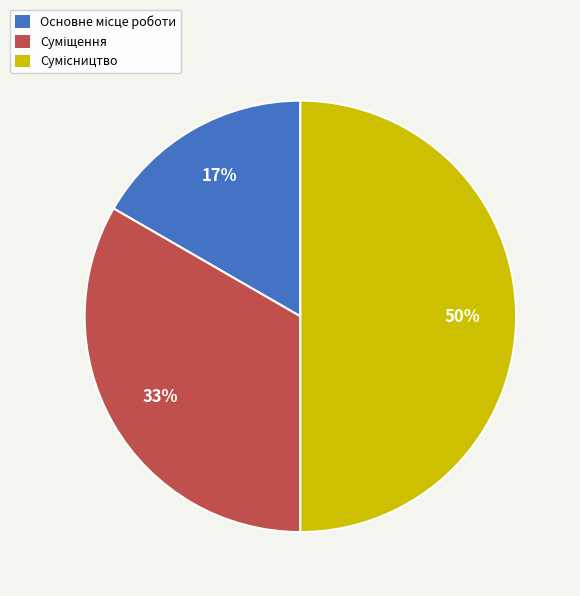

To the nearest percent, what is the difference between the largest and smallest slice percentages?

33%